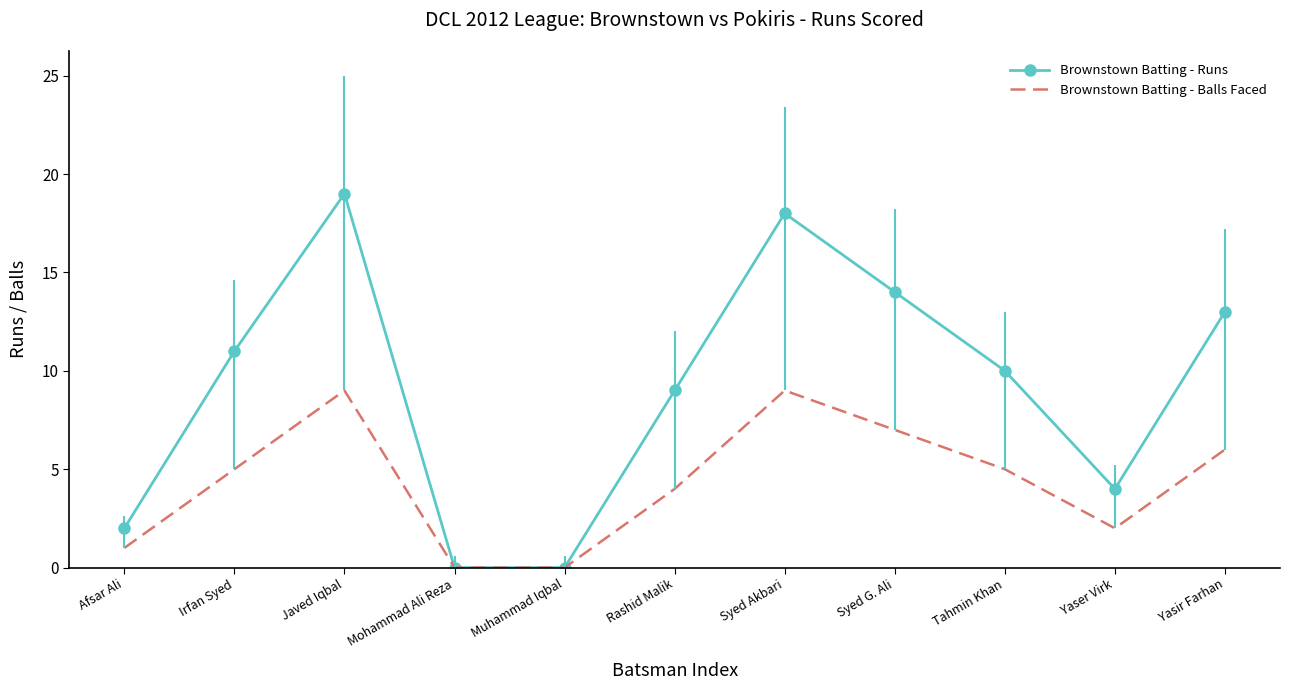

How many interior local peaks does the Brownstown Batting - Balls Faced series have?

2